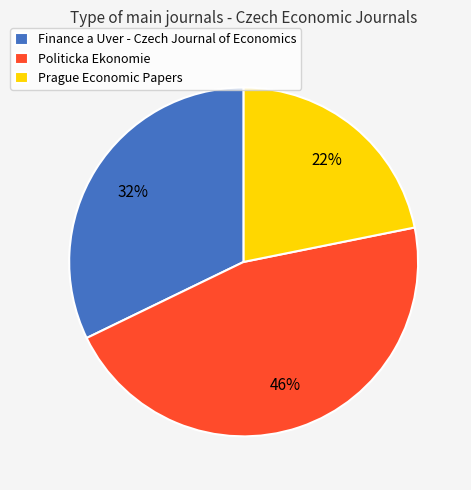

What is the ratio of the value at Finance a Uver - Czech Journal of Economics to the value at Politicka Ekonomie?

0.7